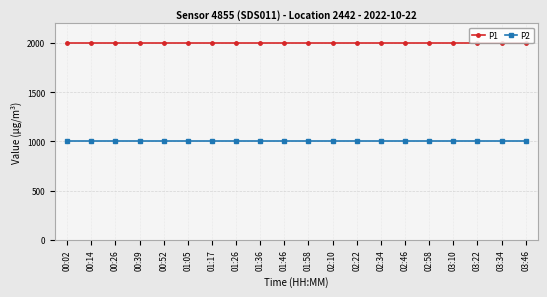

What is the value of the P1 point at the 7th from the left?

1999.9